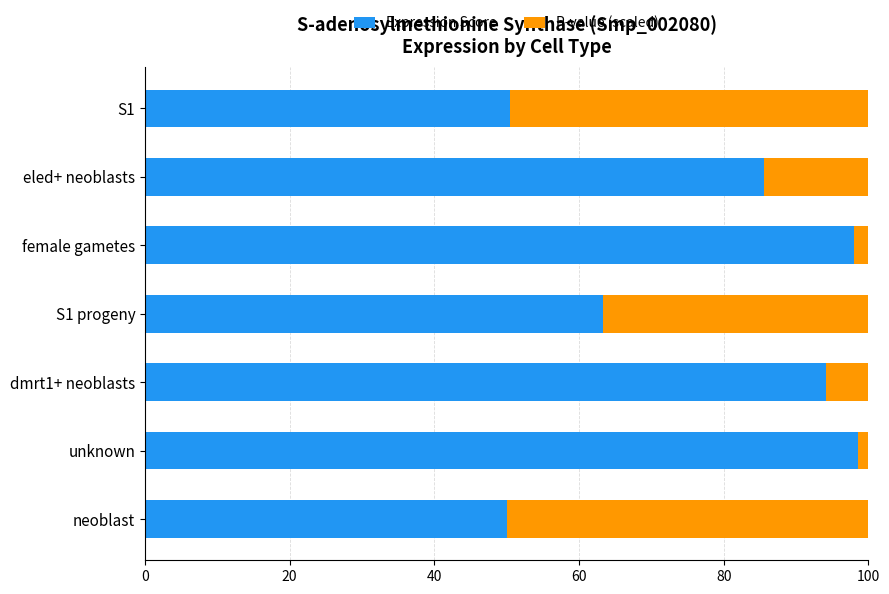

At which label is Expression Score closest to 74?

S1 progeny